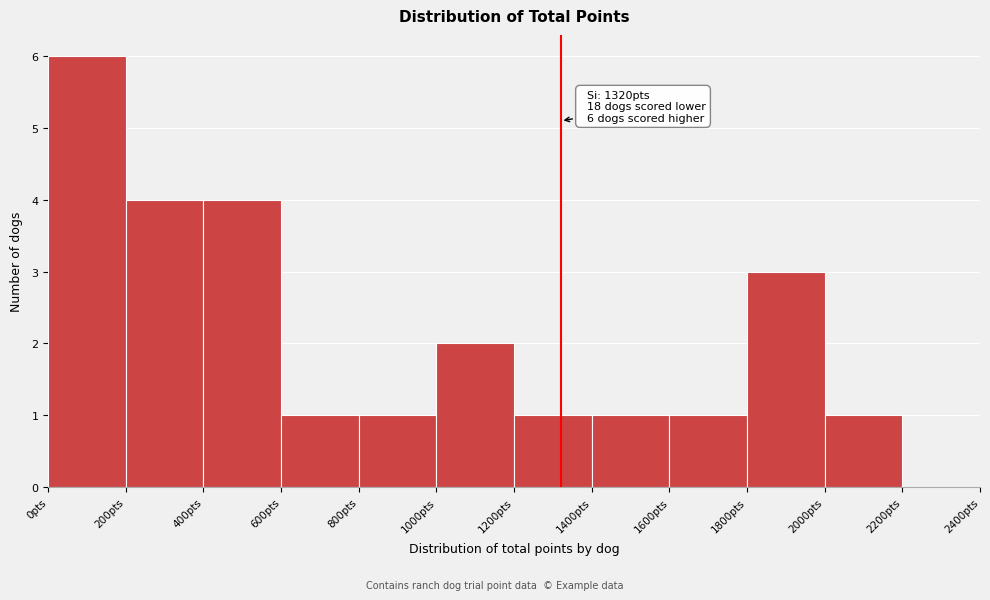

Which range on the x-axis has the tallest bar?

0 to 200